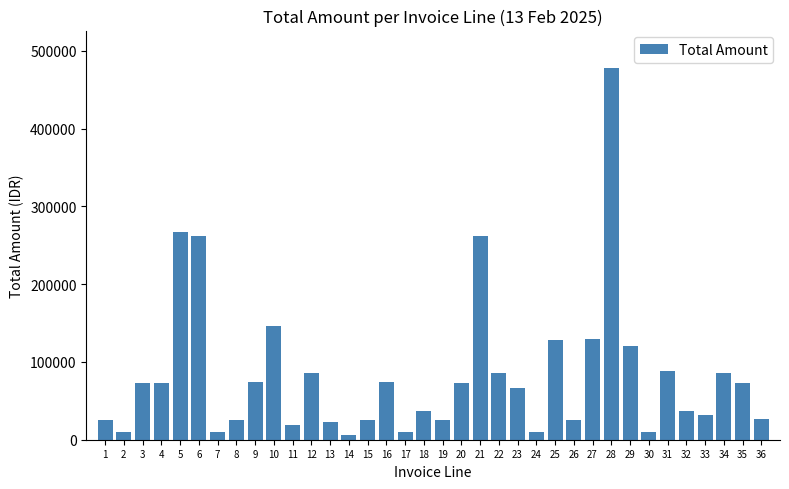

What is the change in value from 4 to 8?

-47409.2